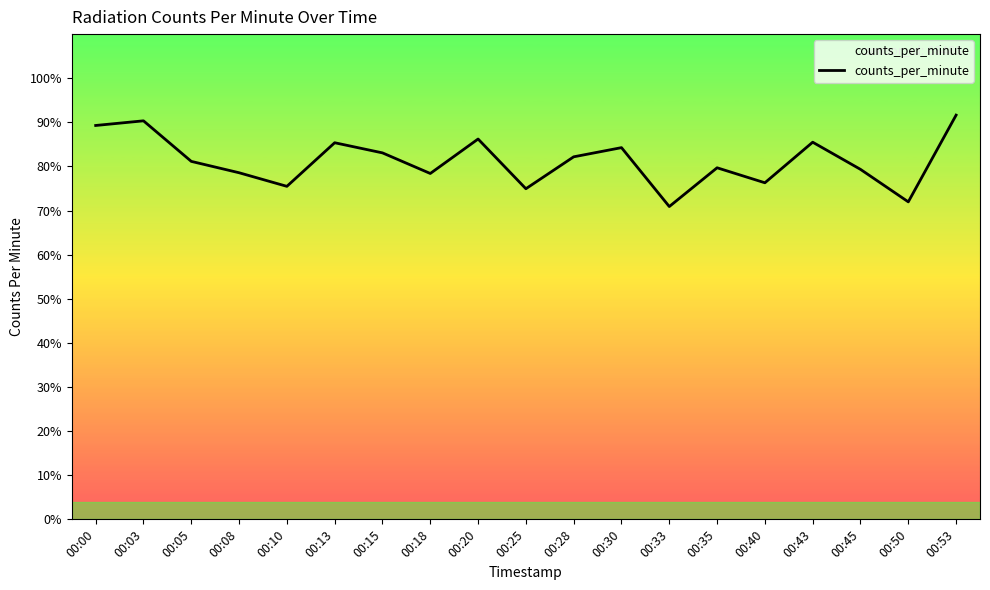

What is the difference between the maximum and minimum values?

20.7